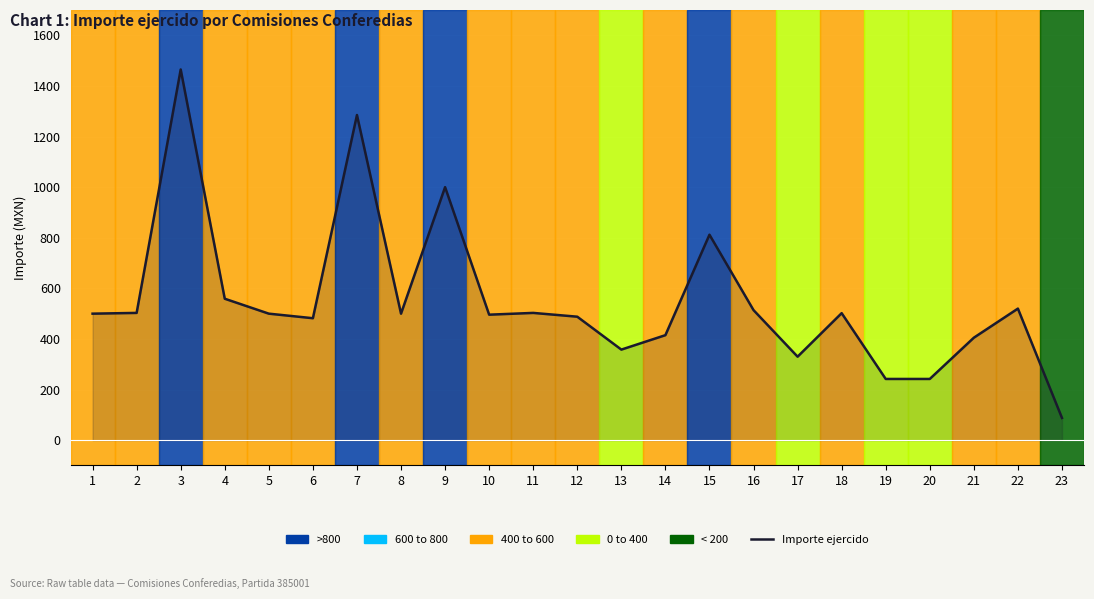

Read the value at 17.

330.0